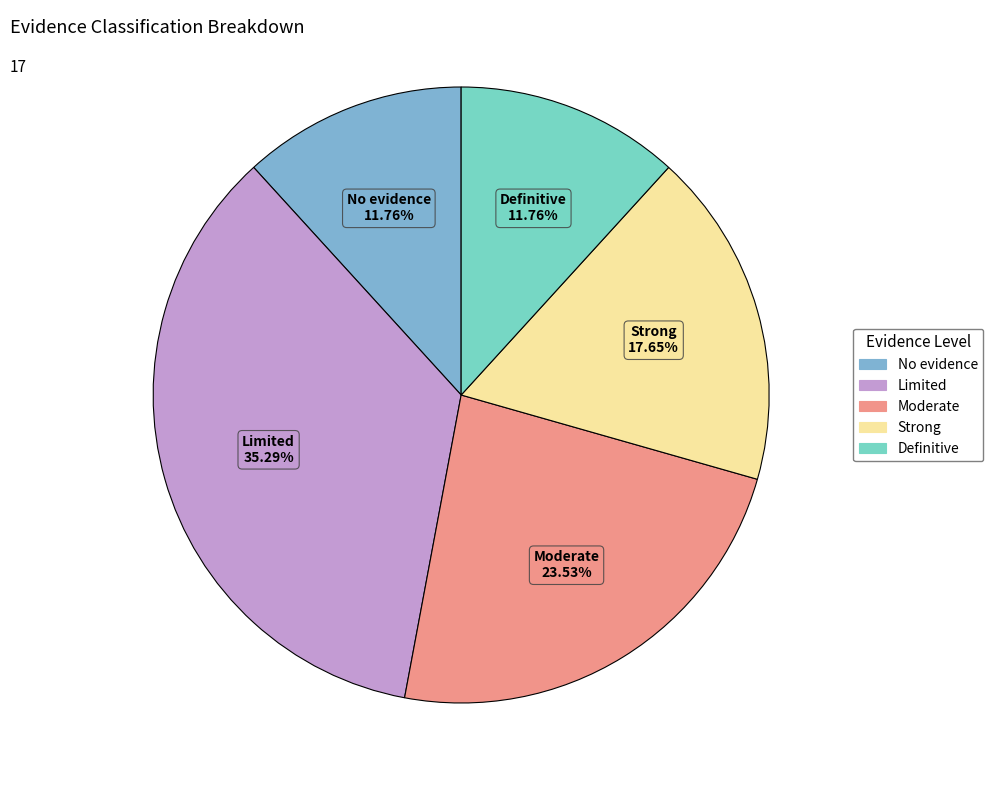

Between Strong and Moderate, which is larger?

Moderate